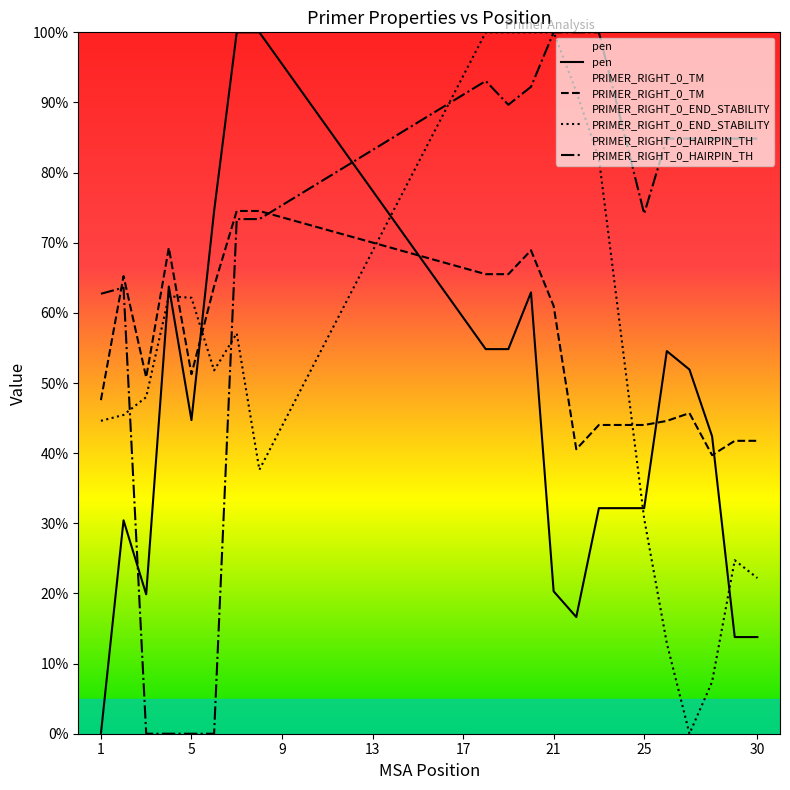

How many data points in PRIMER_RIGHT_0_HAIRPIN_TH are above 84?

11